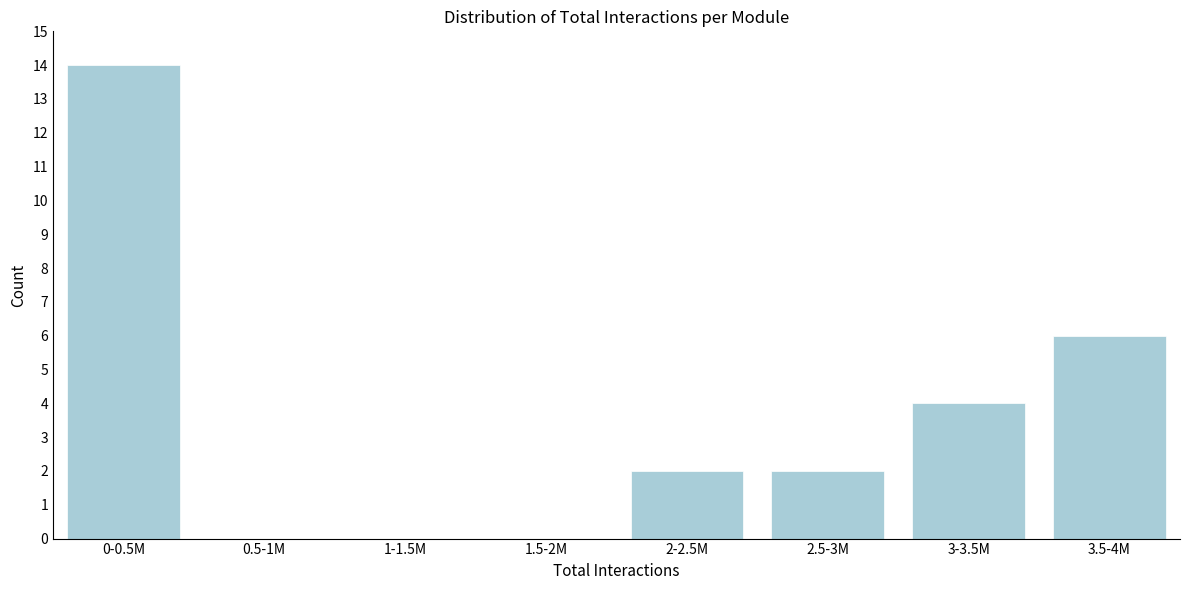

Reading left to right, what are all the values shown in this chart?

0-0.5M=14	0.5-1M=0	1-1.5M=0	1.5-2M=0	2-2.5M=2	2.5-3M=2	3-3.5M=4	3.5-4M=6